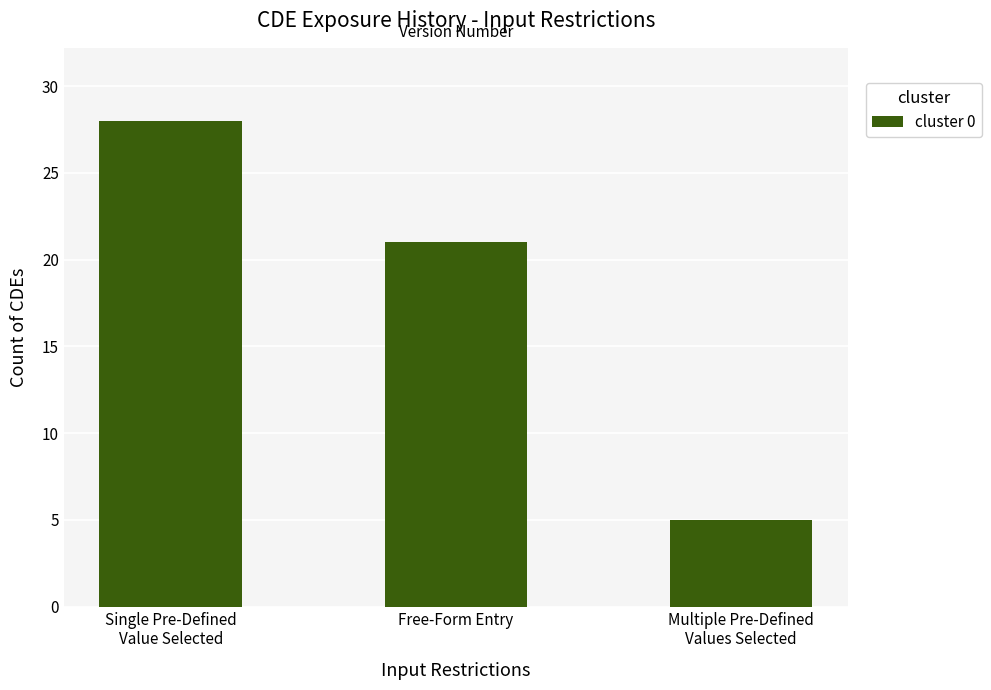

Count the values in the range 5 to 28.

3